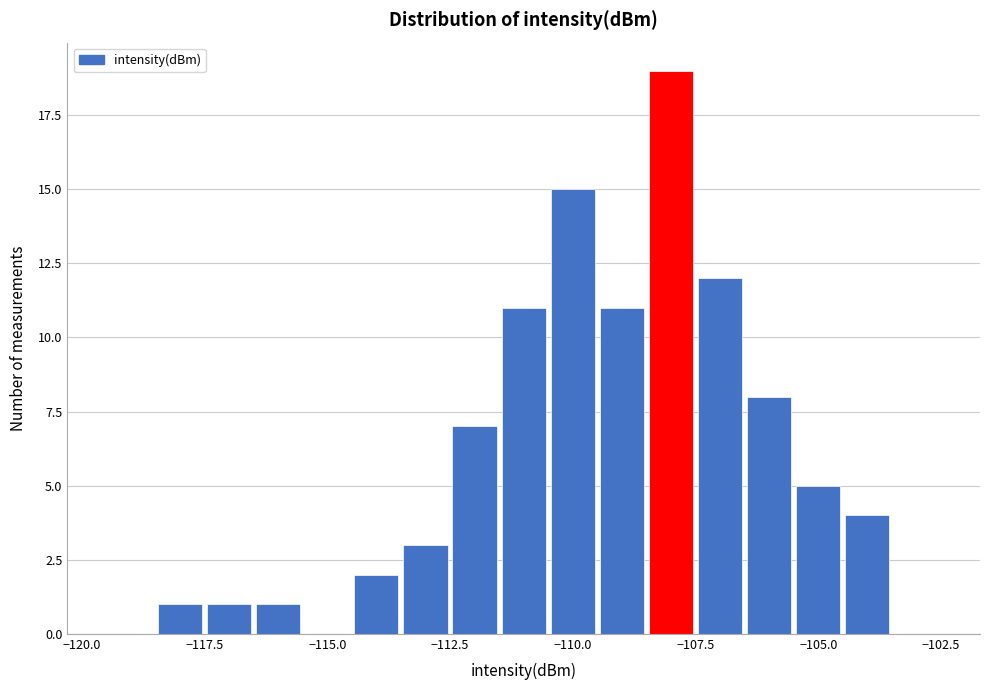

Read against the x-axis, roughly where is the centre of the tallest bar?

-108.0